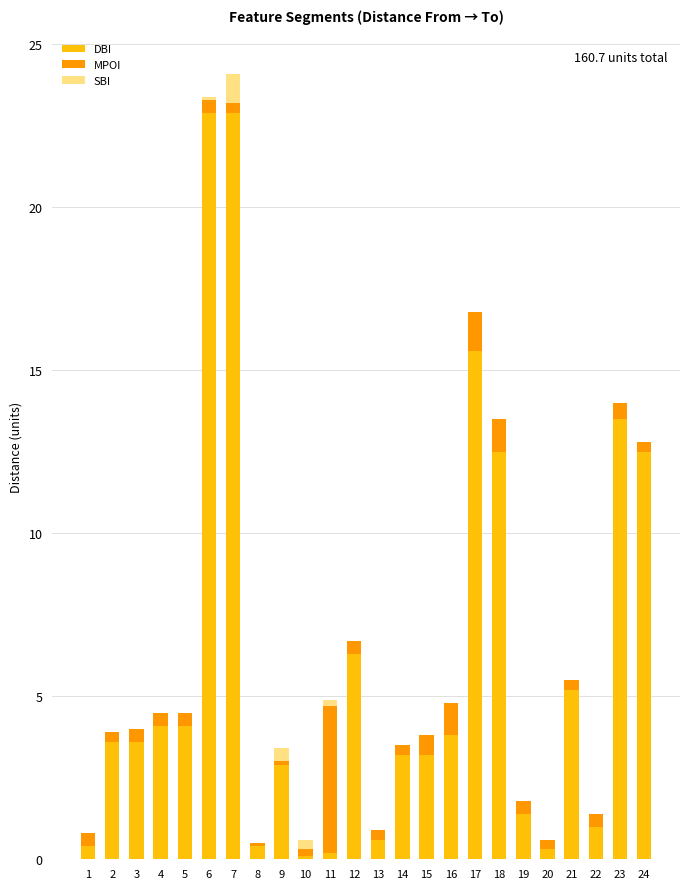

The DBI series shows 5.0 at 7. True or false?

False